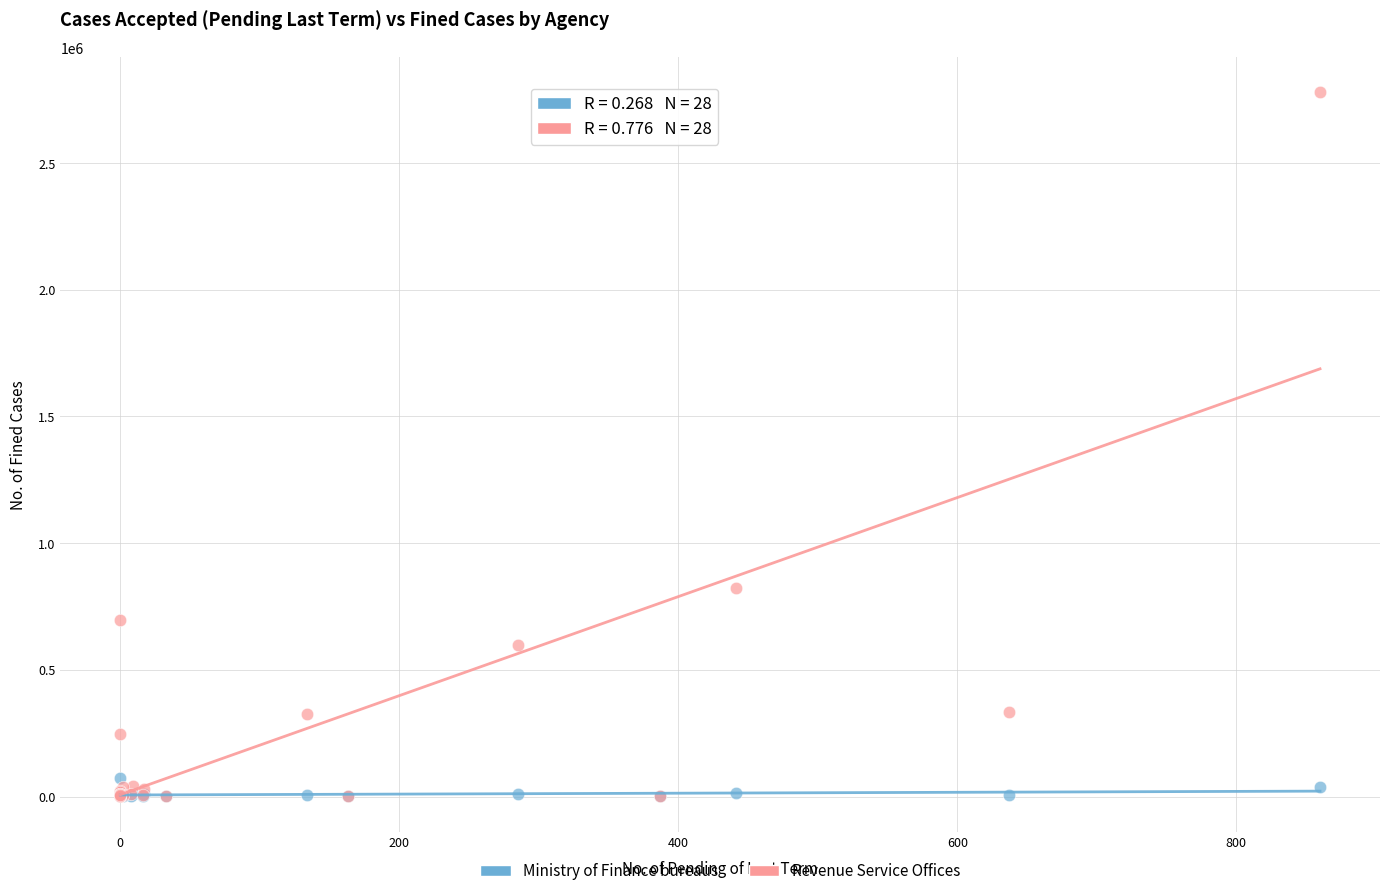

Across all series, what Y value is closest to 1389366?

823617